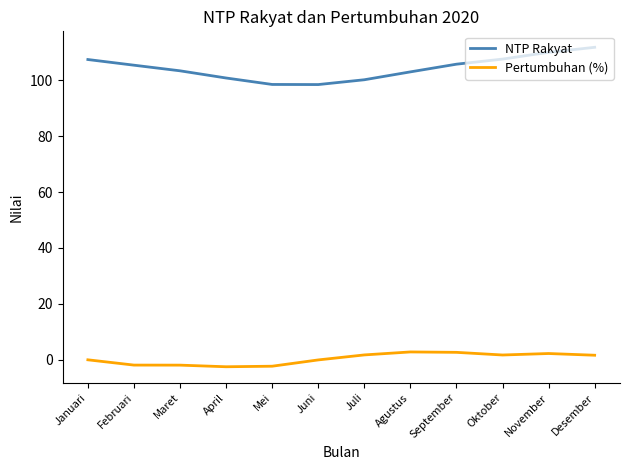

What is the difference between the maximum and minimum values in the Pertumbuhan (%) series?

5.3